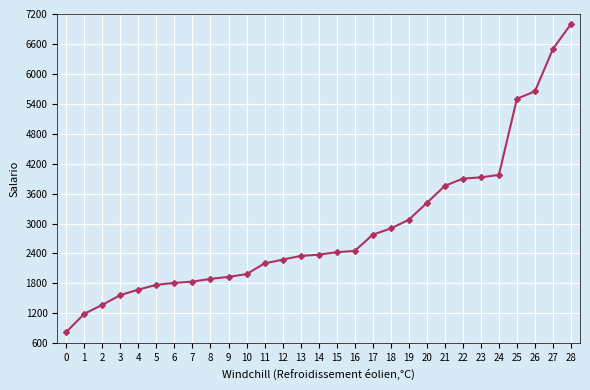

How many data points does each series have?

29